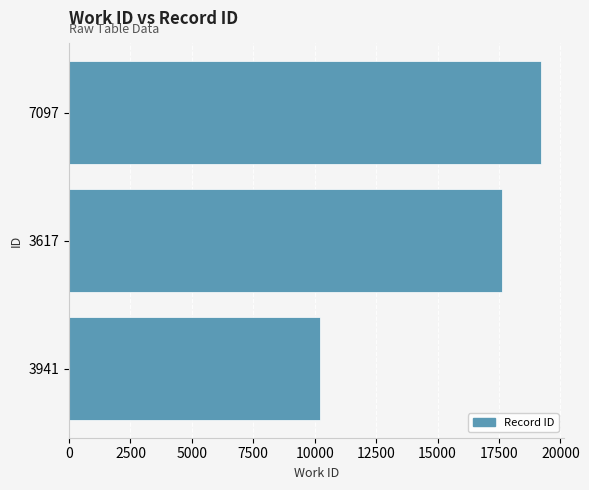

Where is the data nearest to the value 14706?

3617